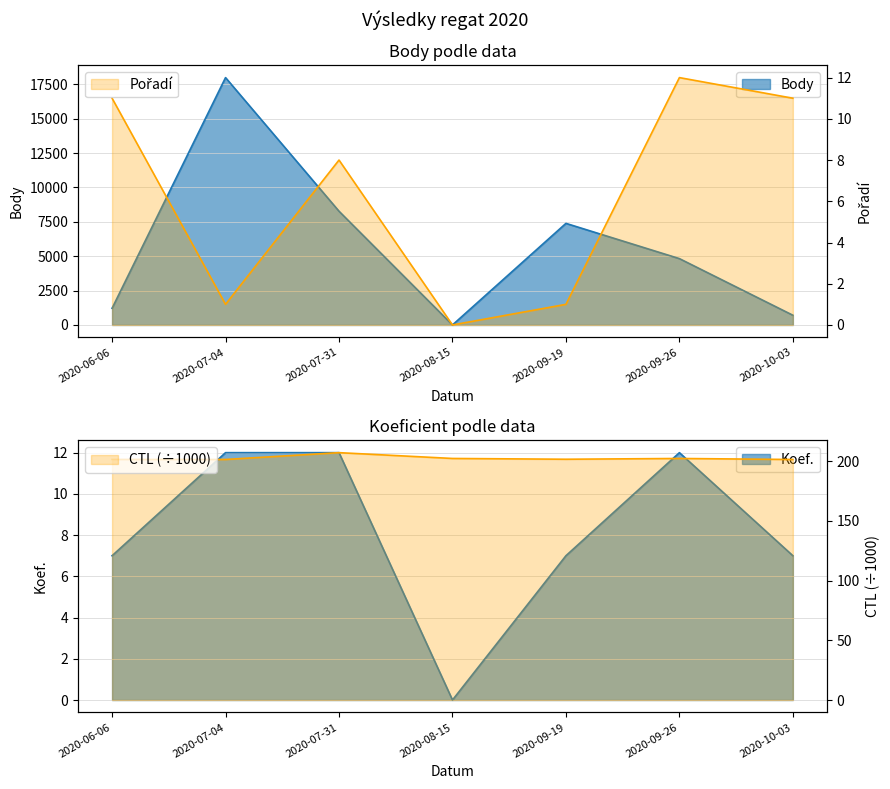

At which category is the sum across all series the highest?

2020-07-04